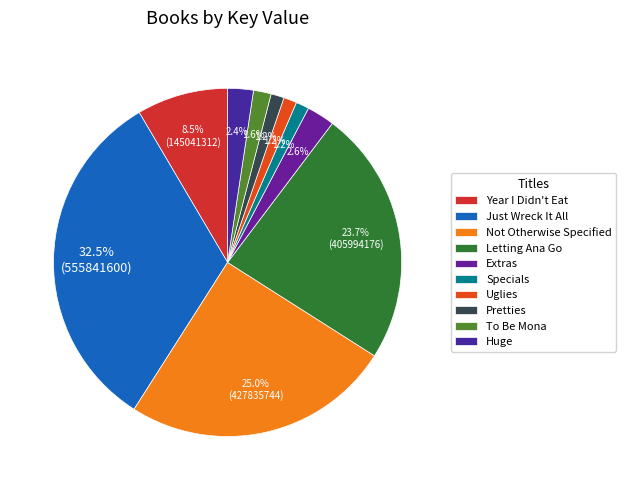

True or false: To Be Mona accounts for 2% of the total.

True